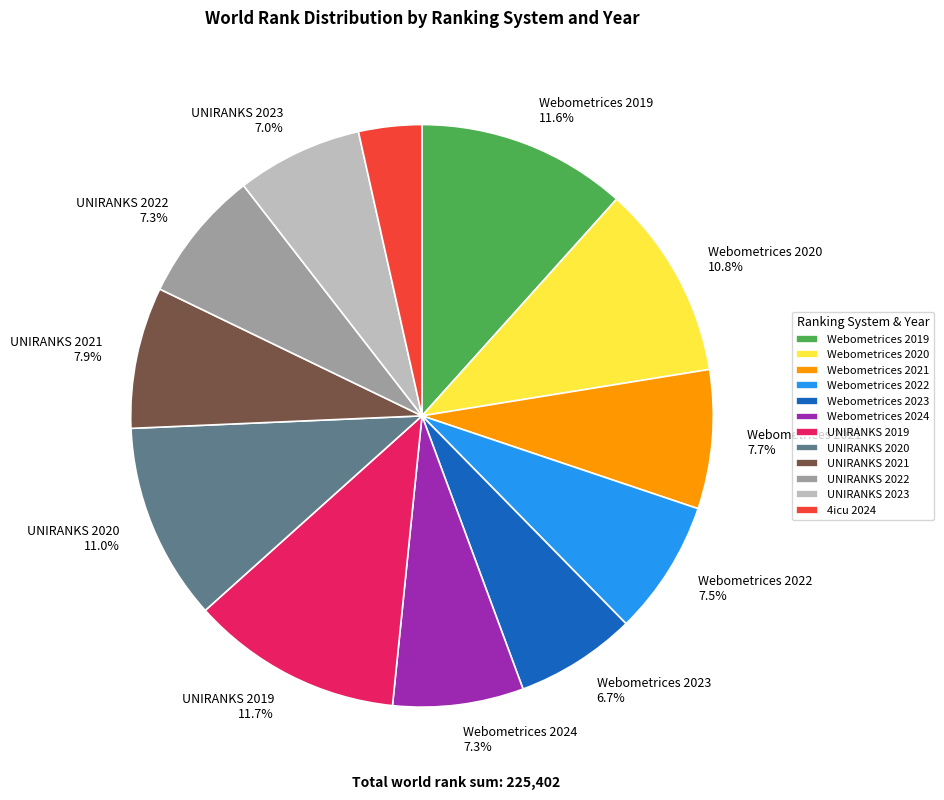

Is there a majority slice in this chart?

No